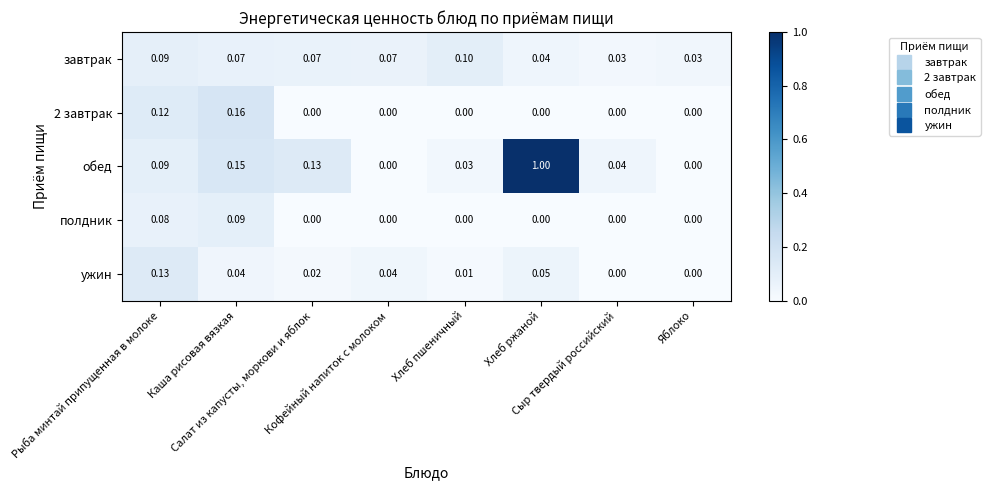

How many values in the 2 завтрак series exceed 0?

2